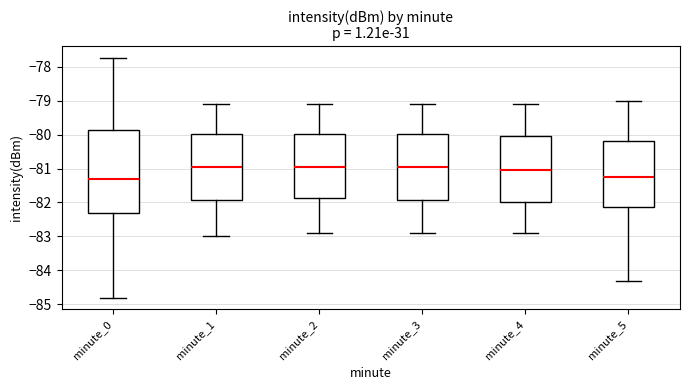

Where does the median line of the box for minute_3 sit on the y-axis? The values are not printed on the chart, so give them approximately, as read against the axis.

-80.9